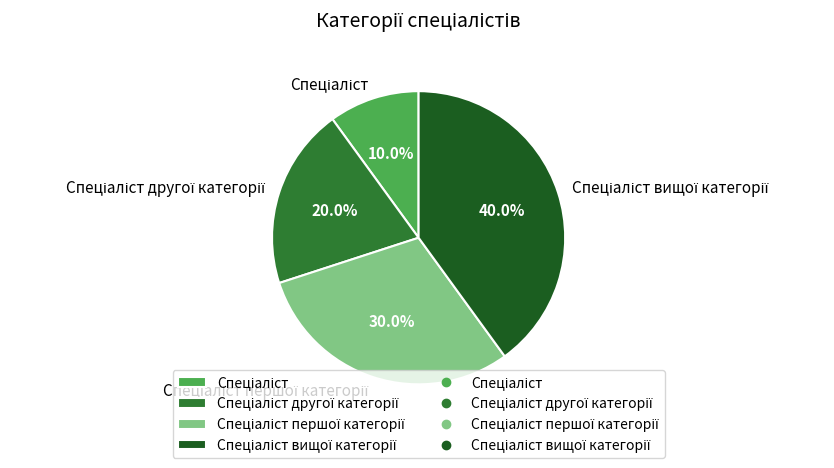

Does any single category account for the majority?

No